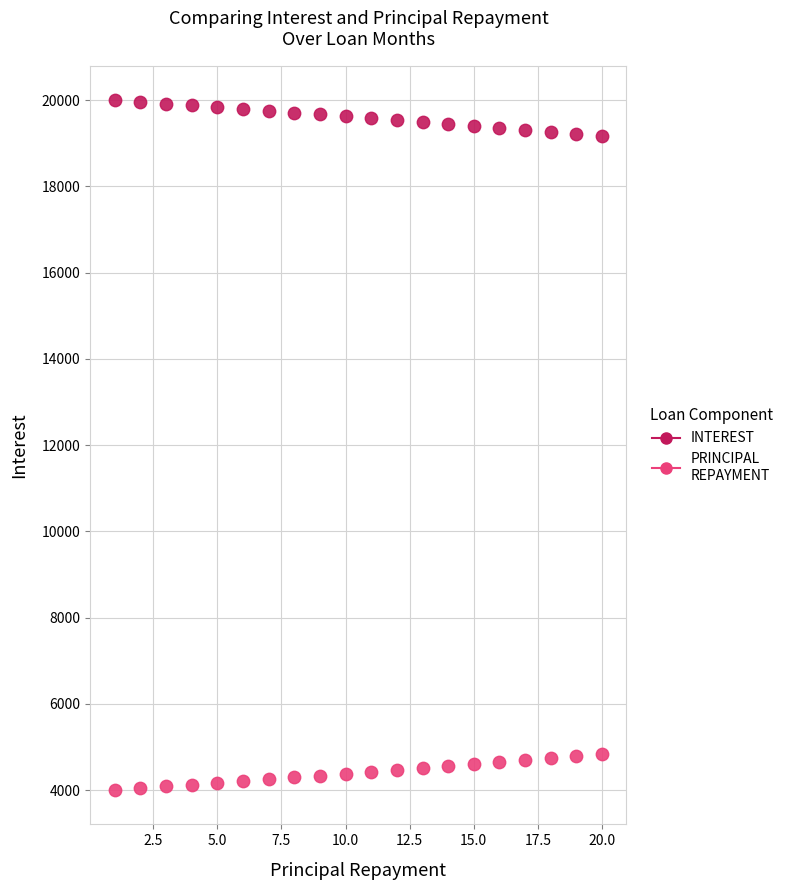

What is the X range (max minus min) for the scatter plot?

19.0